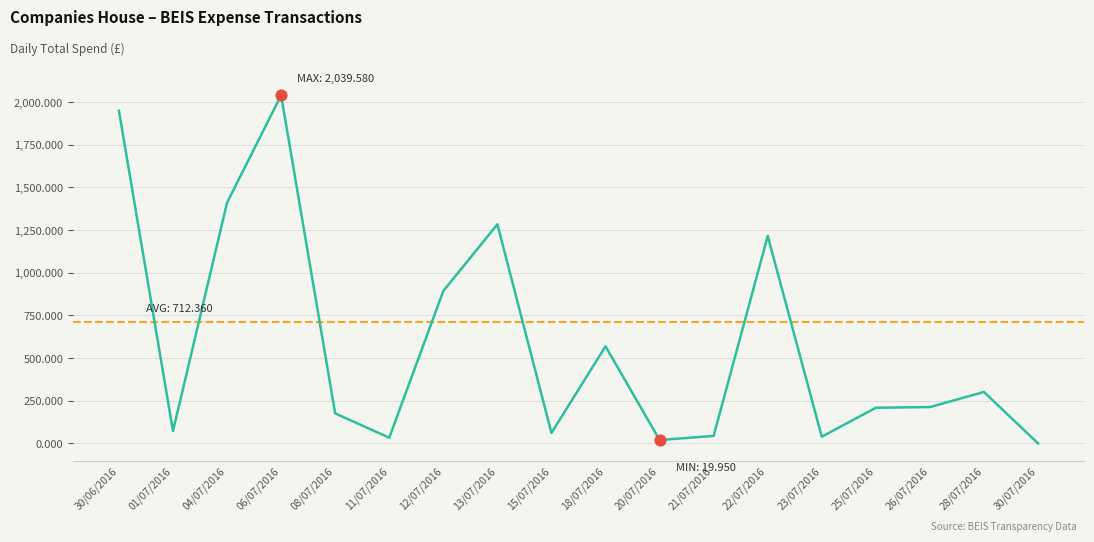

What is the change in value from 01/07/2016 to 21/07/2016?

-28.2